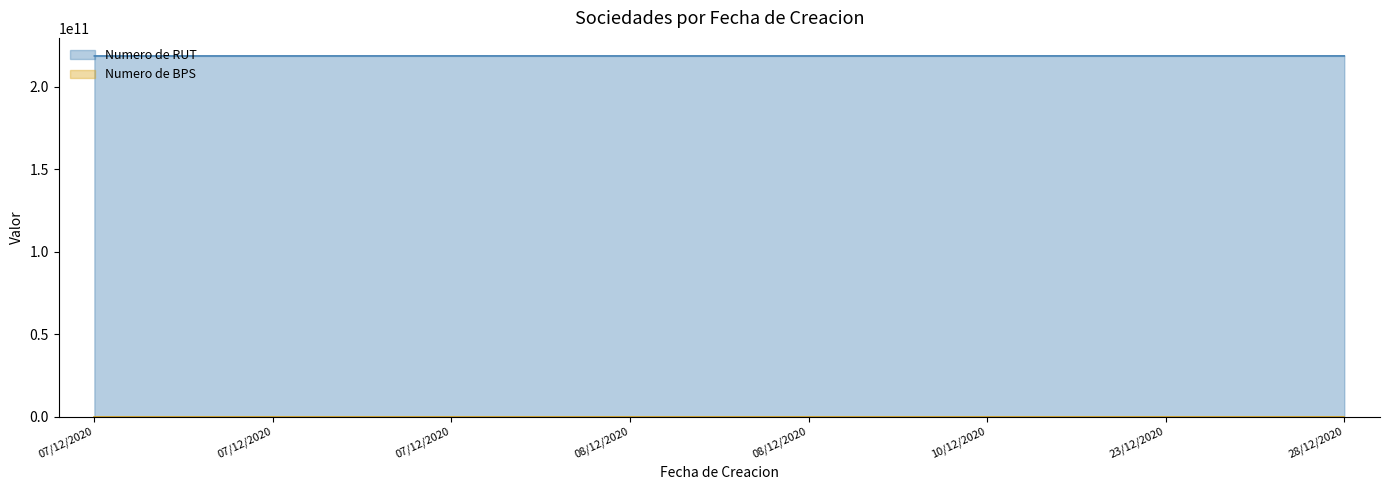

What is the maximum value for Numero de BPS?

7530326